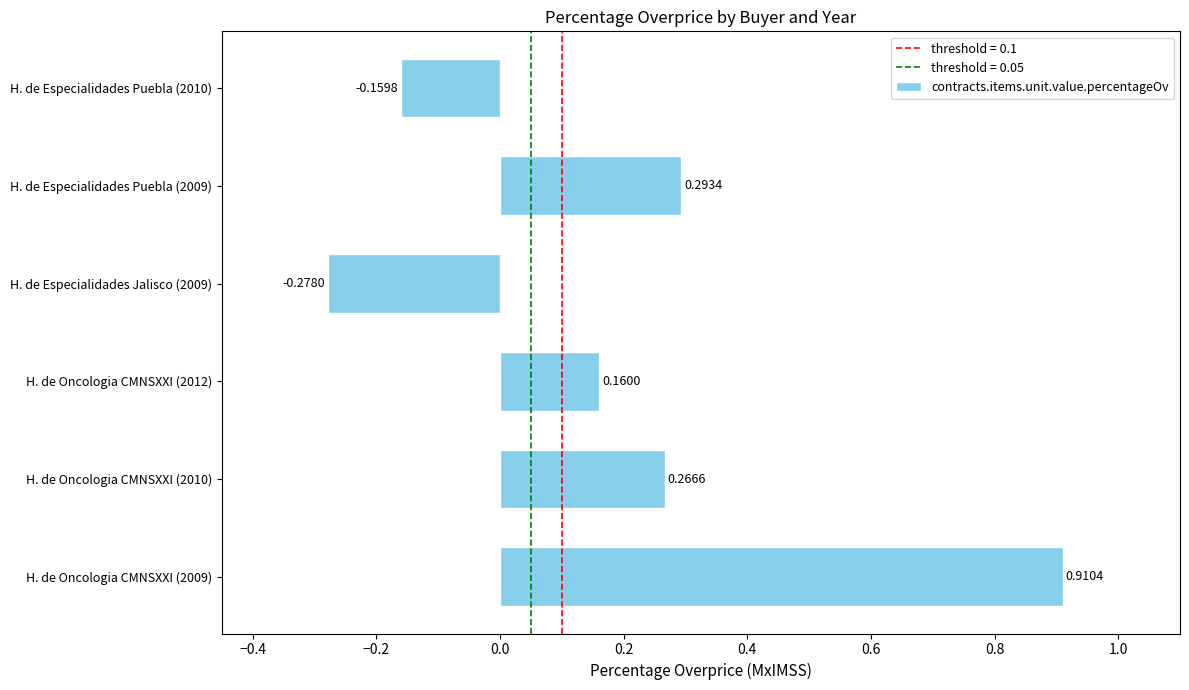

What is the change in value from H. de Oncologia CMNSXXI (2009) to H. de Especialidades Jalisco (2009)?

-1.2